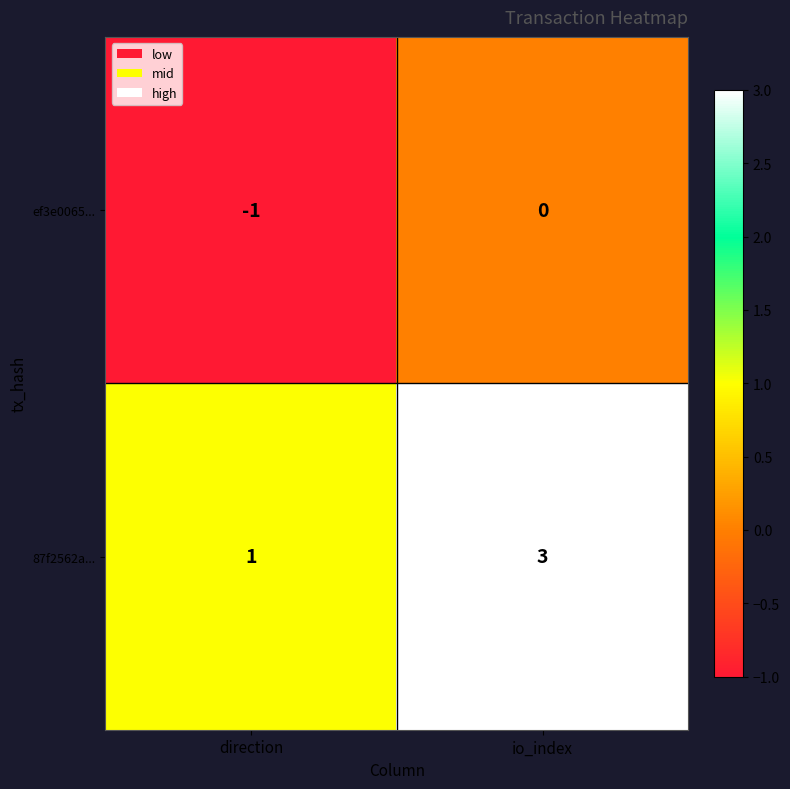

Which series has the largest total across all categories?

87f2562a...